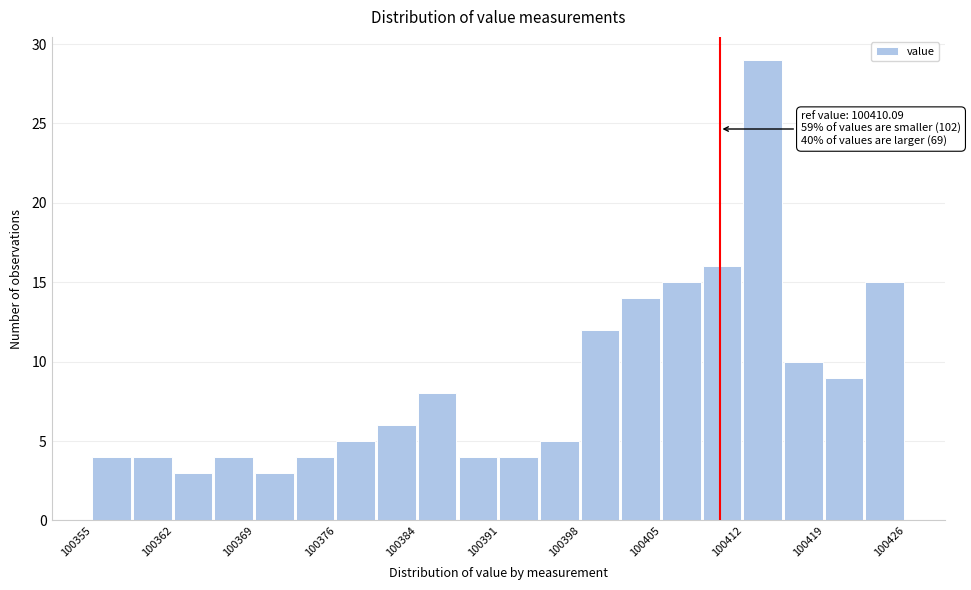

Around what value on the x-axis is the tallest bar? Give the approximate position of its centre, as read against the axis.

100414